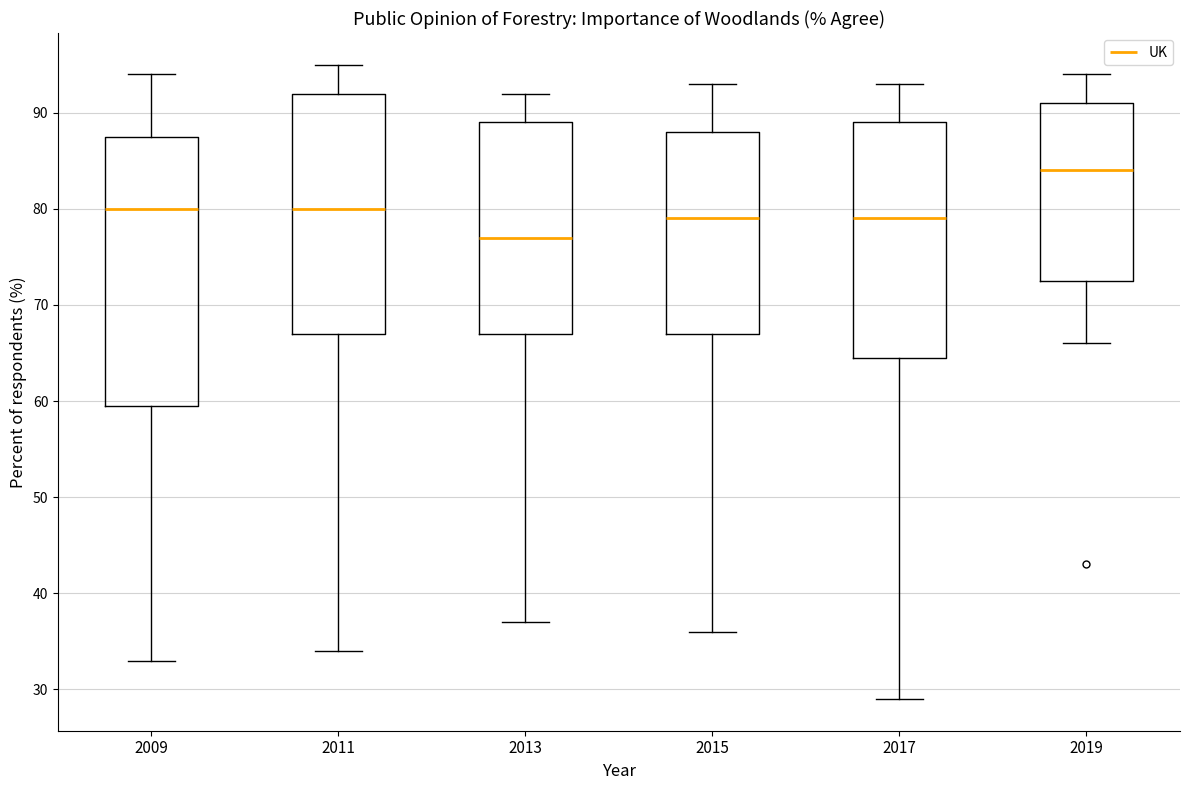

Comparing the boxes themselves (not the whiskers), which one is the tallest?

2009